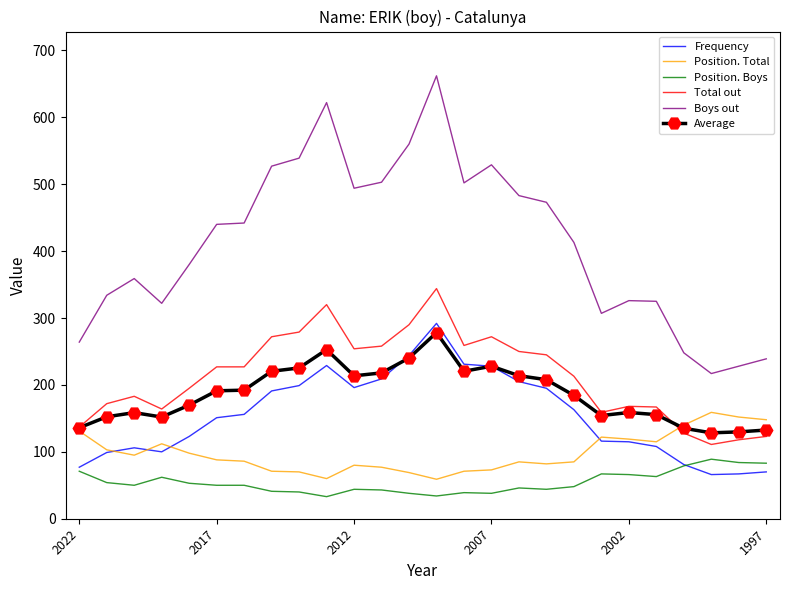

Which series has the largest total across all categories?

Boys out